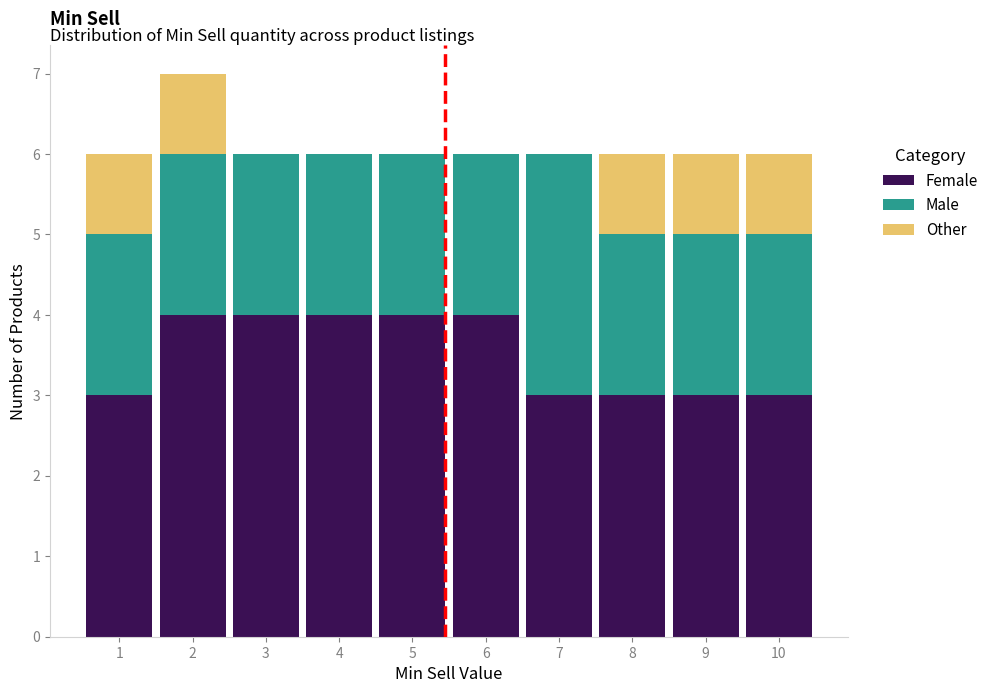

Reading left to right, transcribe this chart: for each stacked bar, give the range it covers on the x-axis and its total height. The values are not printed on the chart, so give them approximately, as read against the axis.

0.5 to 1.5: 6
1.5 to 2.5: 7
2.5 to 3.5: 6
3.5 to 4.5: 6
4.5 to 5.5: 6
5.5 to 6.5: 6
6.5 to 7.5: 6
7.5 to 8.5: 6
8.5 to 9.5: 6
9.5 to 10.5: 6